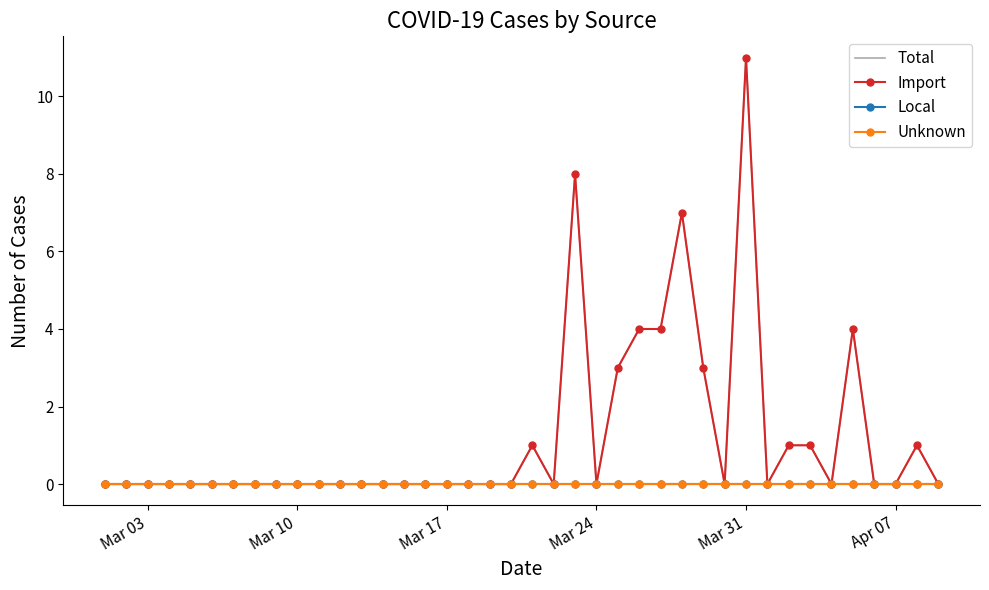

True or false: Local and Import intersect in this chart.

False